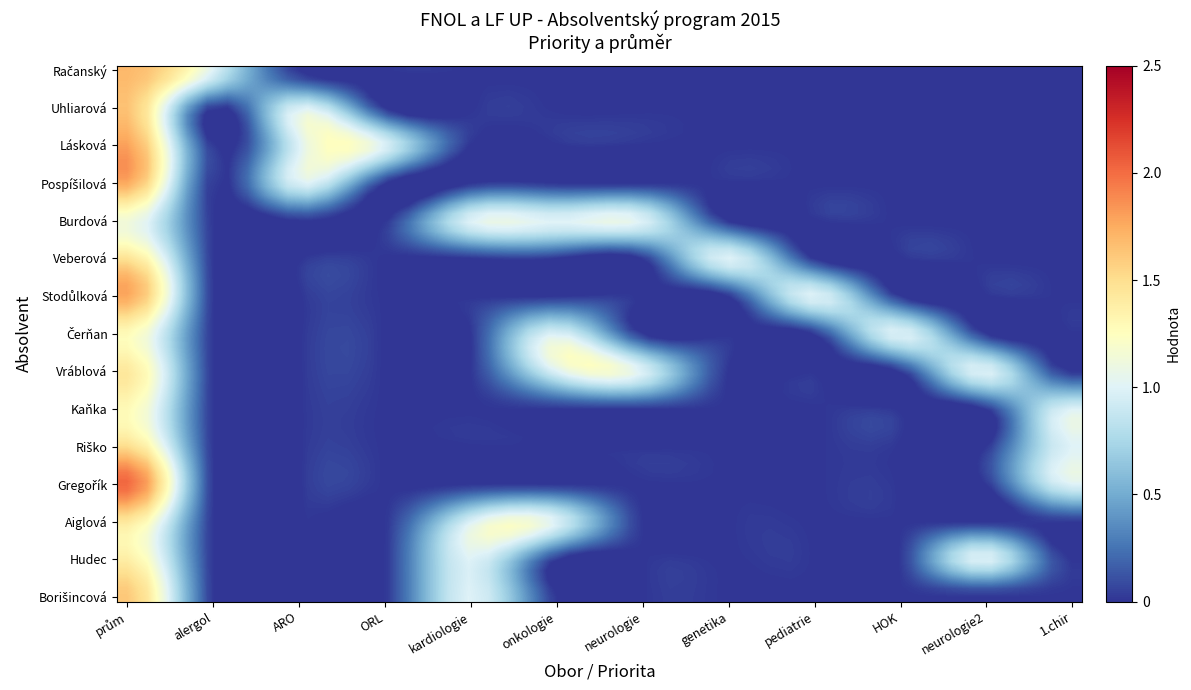

Which series has the largest range (max minus min)?

Gregořík